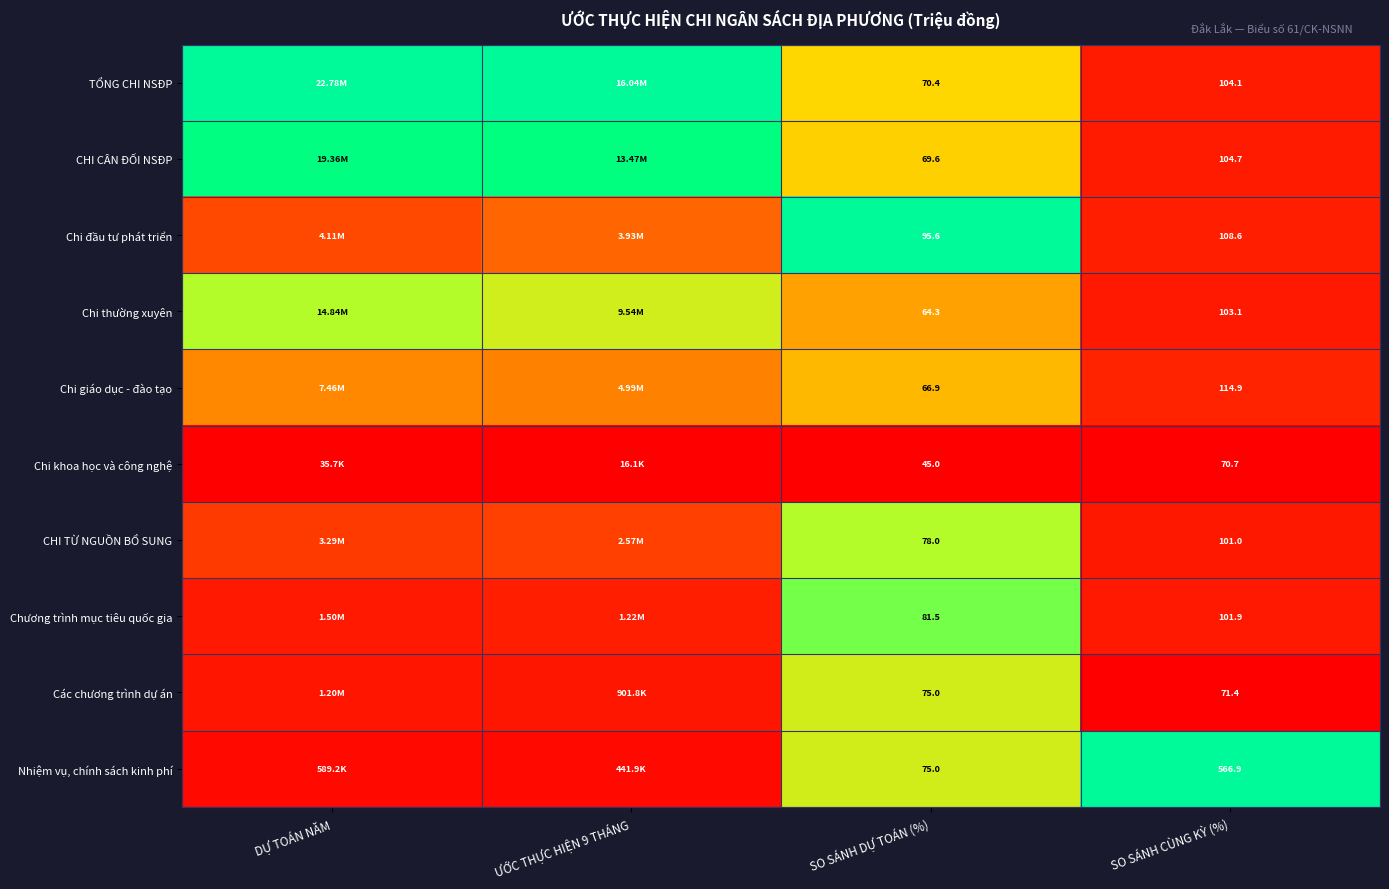

At SO SÁNH CÙNG KỲ (%), list the series in order from smallest to largest.

Chi khoa học và công nghệ, Các chương trình dự án, CHI TỪ NGUỒN BỔ SUNG, Chương trình mục tiêu quốc gia, Chi thường xuyên, TỔNG CHI NSĐP, CHI CÂN ĐỐI NSĐP, Chi đầu tư phát triển, Chi giáo dục - đào tạo, Nhiệm vụ, chính sách kinh phí